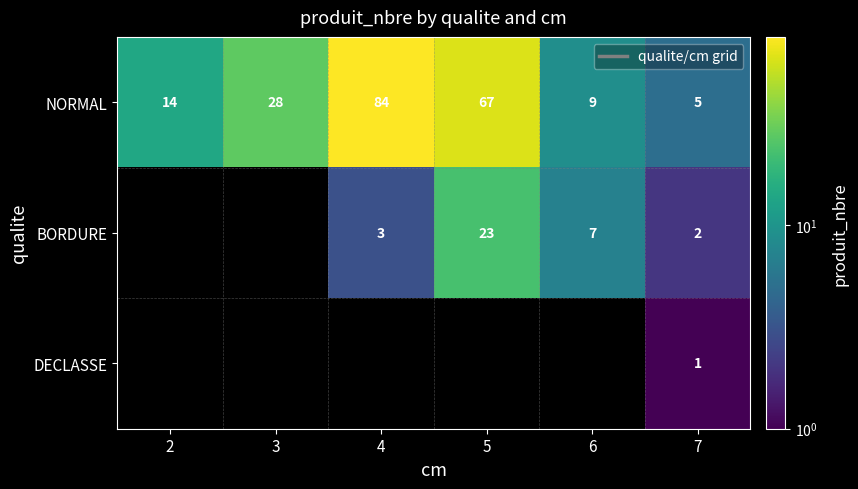

Which category has the lowest value in the NORMAL series?

7